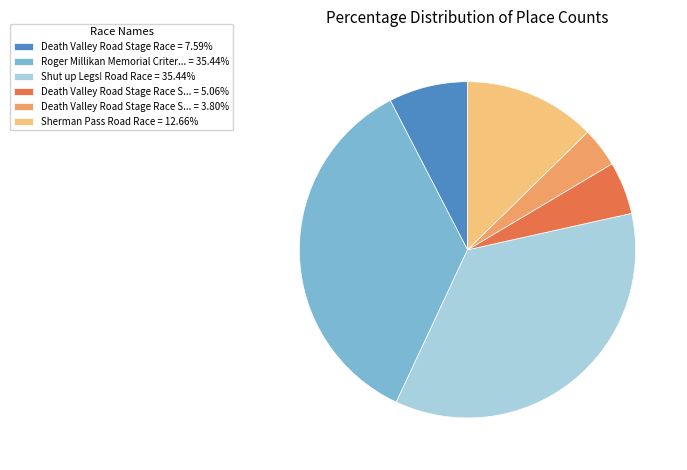

Do Sherman Pass Road Race = 12.66% and Roger Millikan Memorial Criter... = 35.44% together represent more than half of the pie?

No